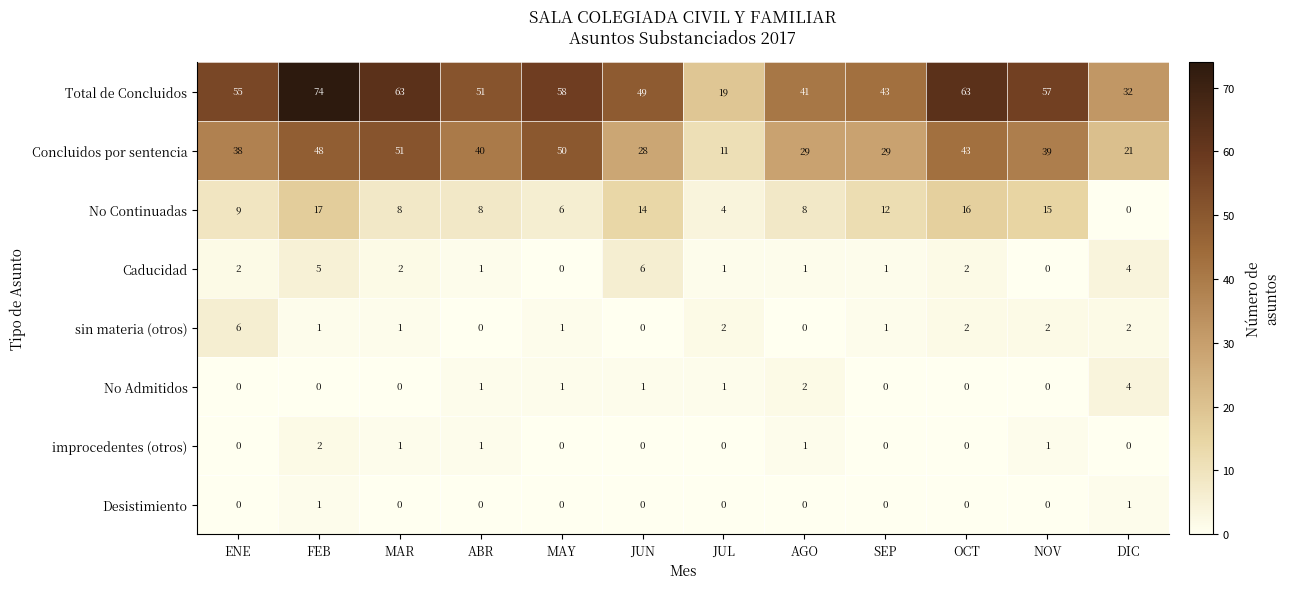

True or false: Caducidad has a value of 1 at SEP.

True